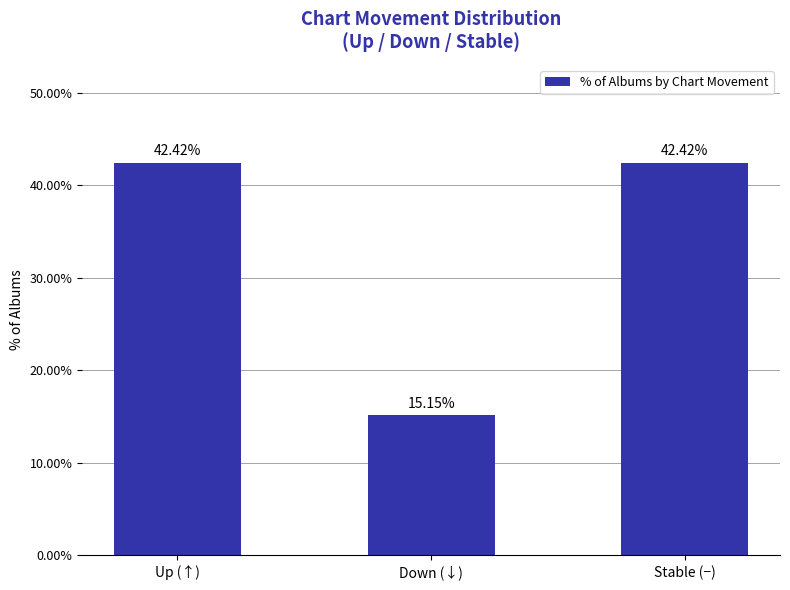

At which label is the value closest to 28?

Down (↓)